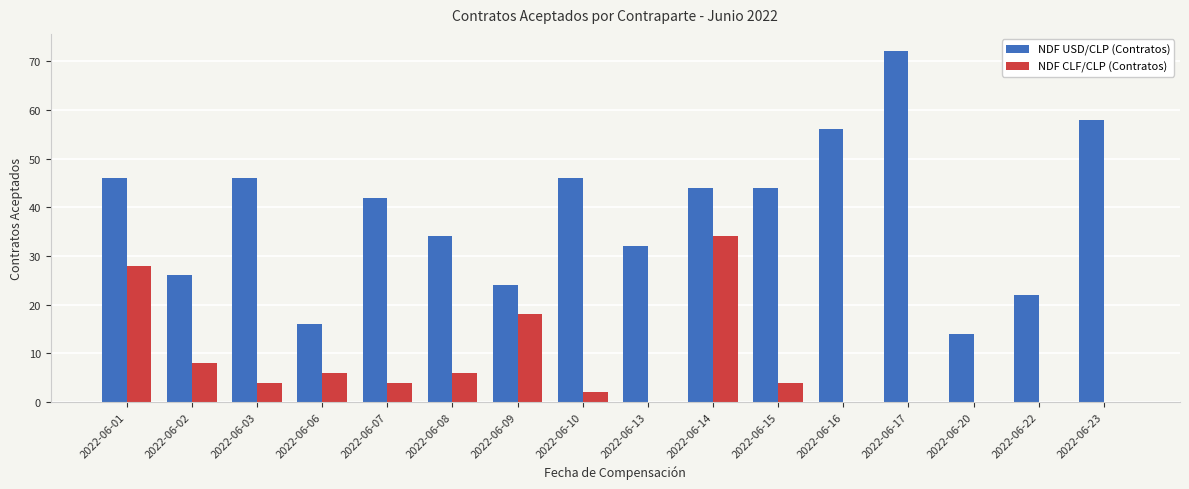

True or false: NDF USD/CLP (Contratos) has a value of 24 at 2022-06-20.

False